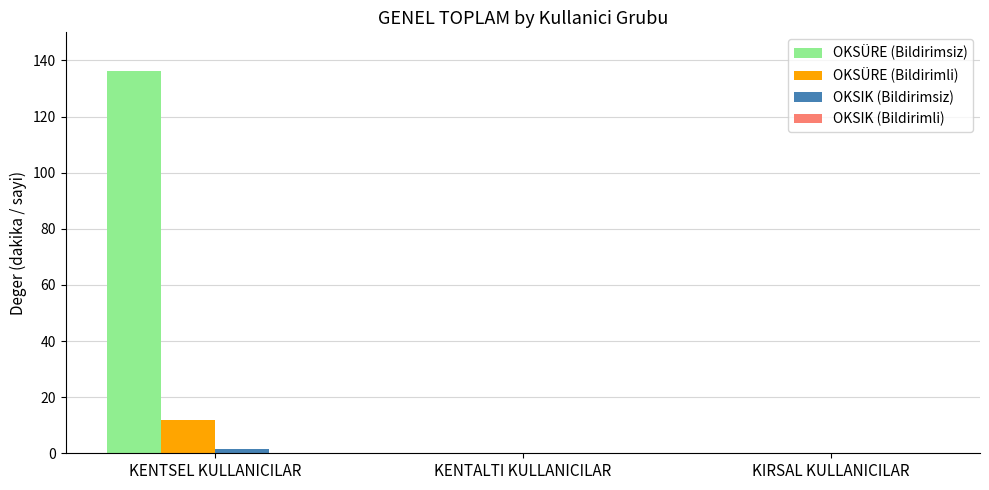

Which series changed the most between KENTSEL KULLANICILAR and KENTALTI KULLANICILAR?

OKSÜRE (Bildirimsiz)